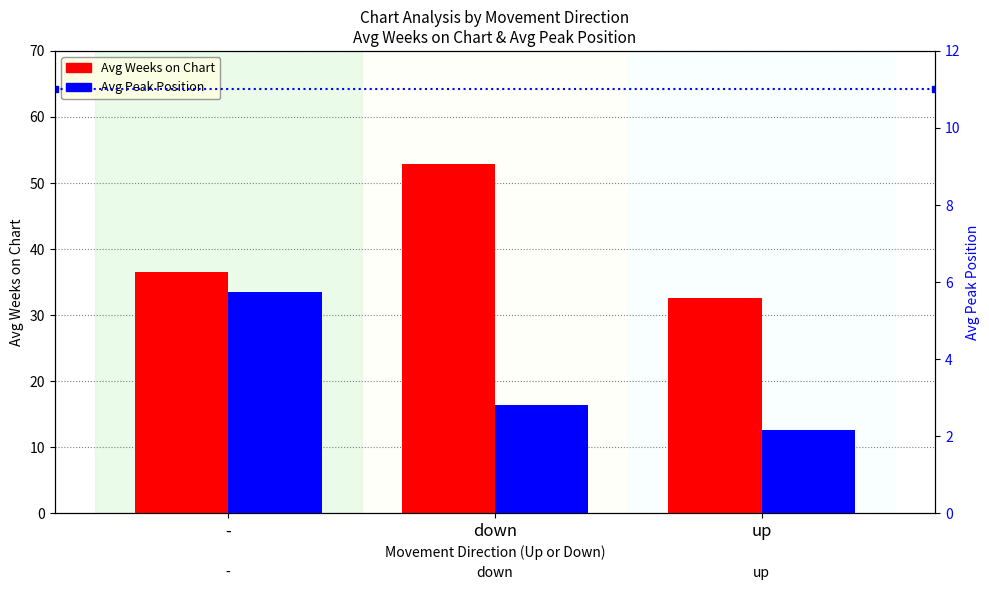

At which category is the sum across all series the highest?

down